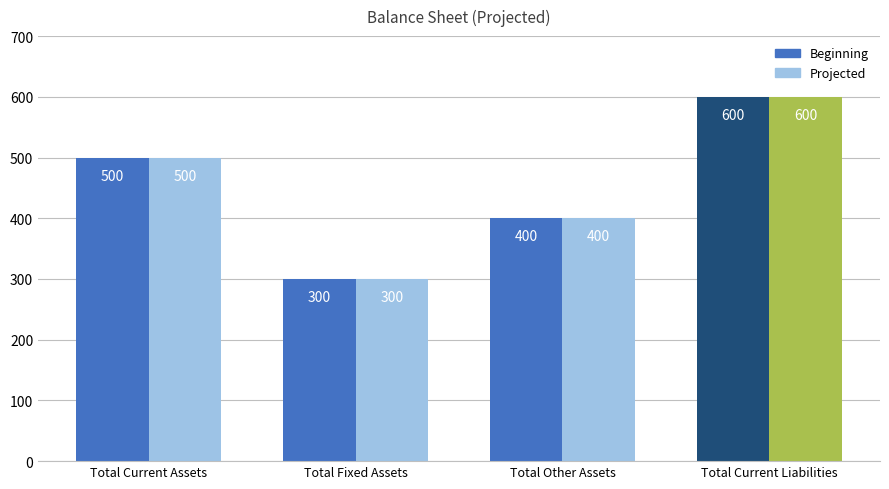

How many data points does each series have?

4